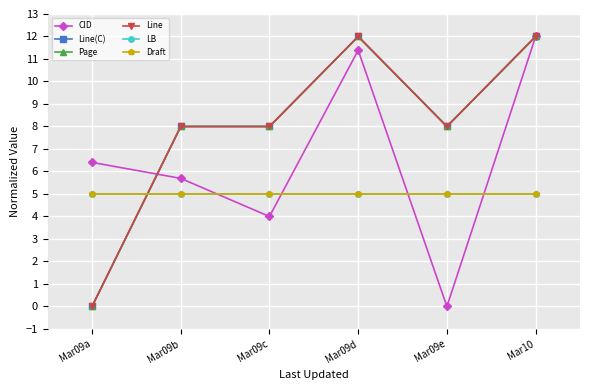

What is the total value across all series at Mar09b?

39.7